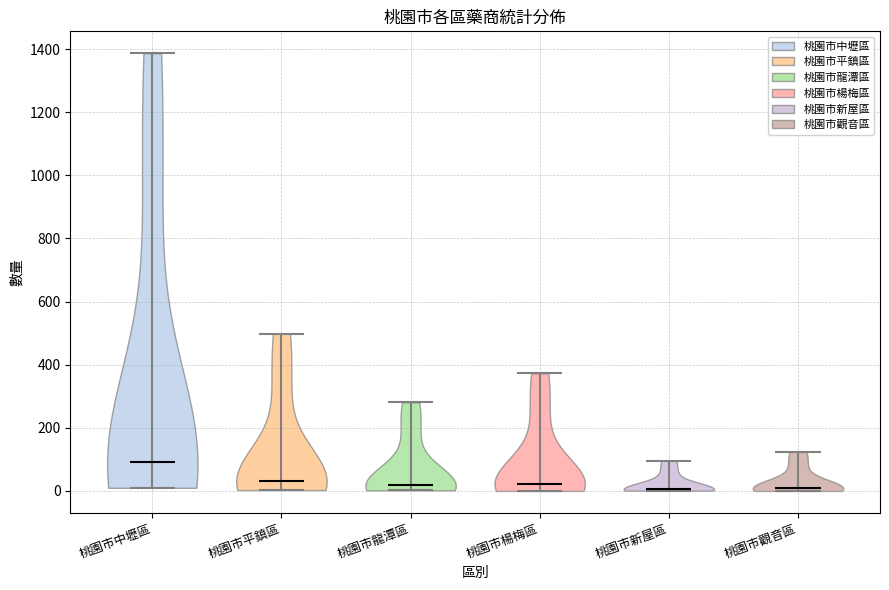

Reading left to right, read every violin against the y-axis: where its median line is, and the lowest and highest points it reaches. The values are not printed on the chart, so give them approximately, as read against the axis.

桃園市中壢區: median line 100, lowest point 20, highest point 1380
桃園市平鎮區: median line 40, lowest point 0, highest point 500
桃園市龍潭區: median line 20, lowest point 0, highest point 280
桃園市楊梅區: median line 20, lowest point 0, highest point 380
桃園市新屋區: median line 0, lowest point 0, highest point 100
桃園市觀音區: median line 20, lowest point 0, highest point 120